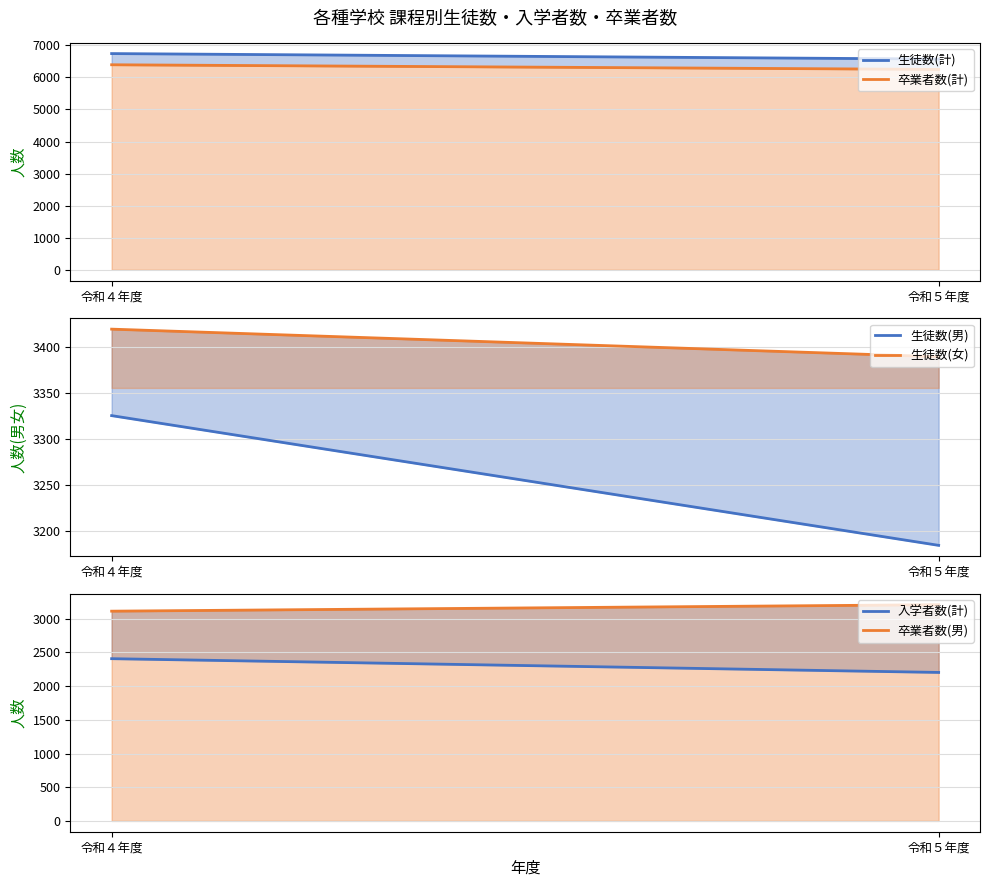

What value does the 入学者数(計) series have at 令和４年度?

2407